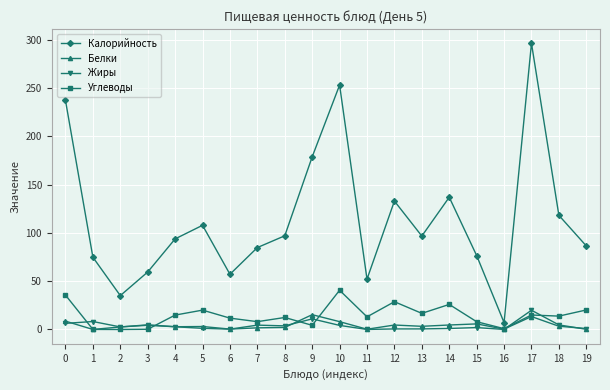

True or false: Жиры has more than 1 points higher than both neighbors.

True